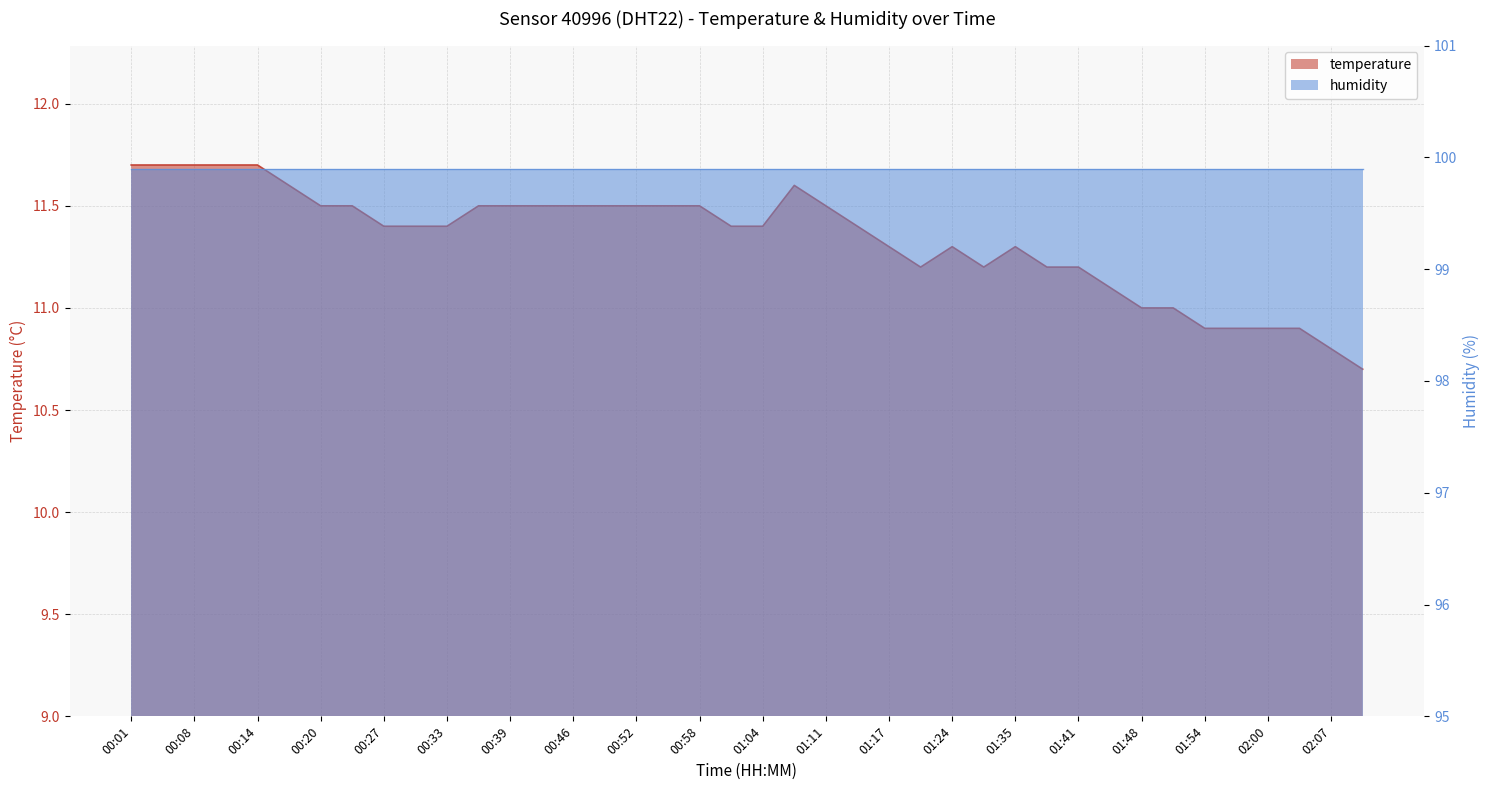

Reading left to right, list all the values displayed in this chart.

00:01=11.7	00:05=11.7	00:08=11.7	00:11=11.7	00:14=11.7	00:17=11.6	00:20=11.5	00:23=11.5	00:27=11.4	00:30=11.4	00:33=11.4	00:36=11.5	00:39=11.5	00:42=11.5	00:46=11.5	00:49=11.5	00:52=11.5	00:55=11.5	00:58=11.5	01:01=11.4	01:04=11.4	01:08=11.6	01:11=11.5	01:14=11.4	01:17=11.3	01:20=11.2	01:24=11.3	01:28=11.2	01:35=11.3	01:38=11.2	01:41=11.2	01:44=11.1	01:48=11.0	01:51=11.0	01:54=10.9	01:57=10.9	02:00=10.9	02:04=10.9	02:07=10.8	02:10=10.7